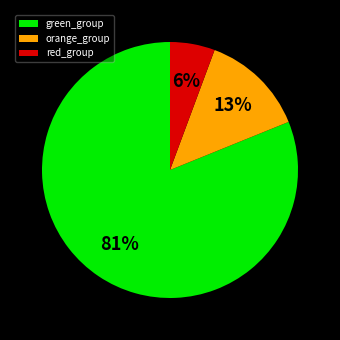

Between orange_group and red_group, which is larger?

orange_group